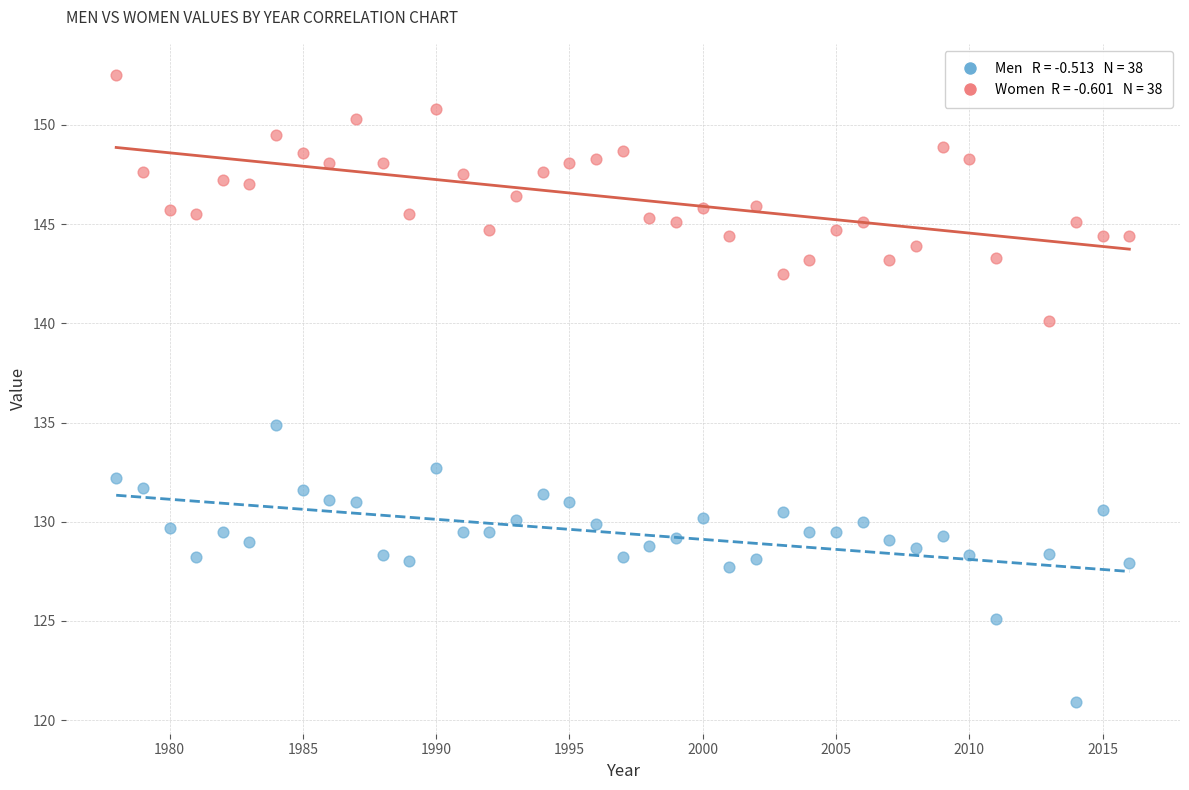

Across all series, what Y value is closest to 136?

134.9